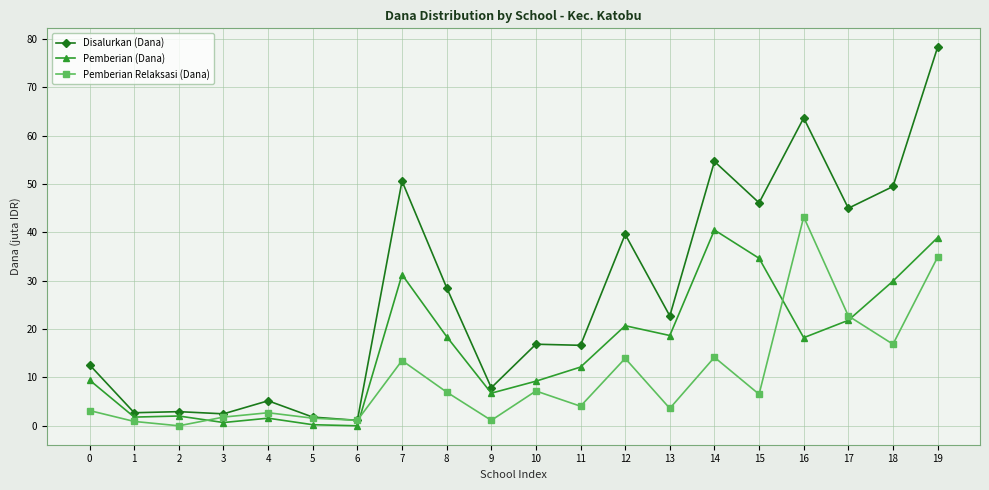

The Disalurkan (Dana) series shows 50.6 at 7. True or false?

True